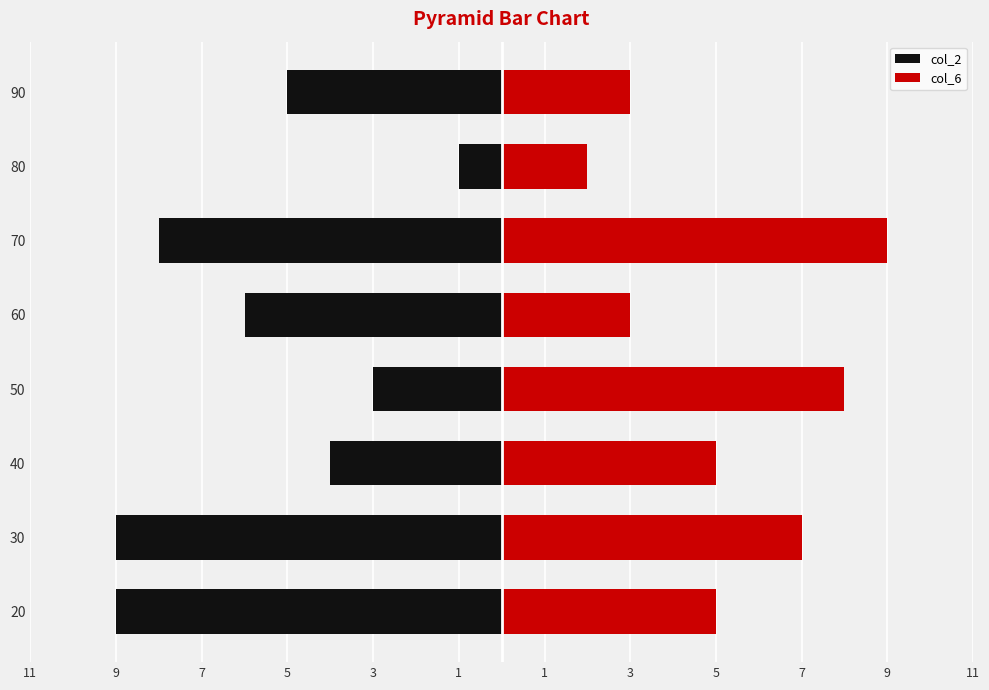

Between 50 and 60, which series saw the biggest shift?

col_6